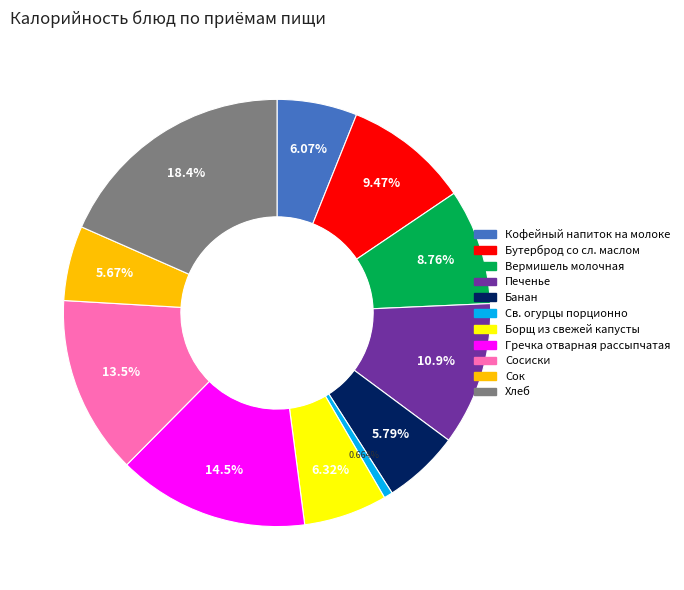

To the nearest percent, what is the difference between the largest and smallest slice percentages?

18%